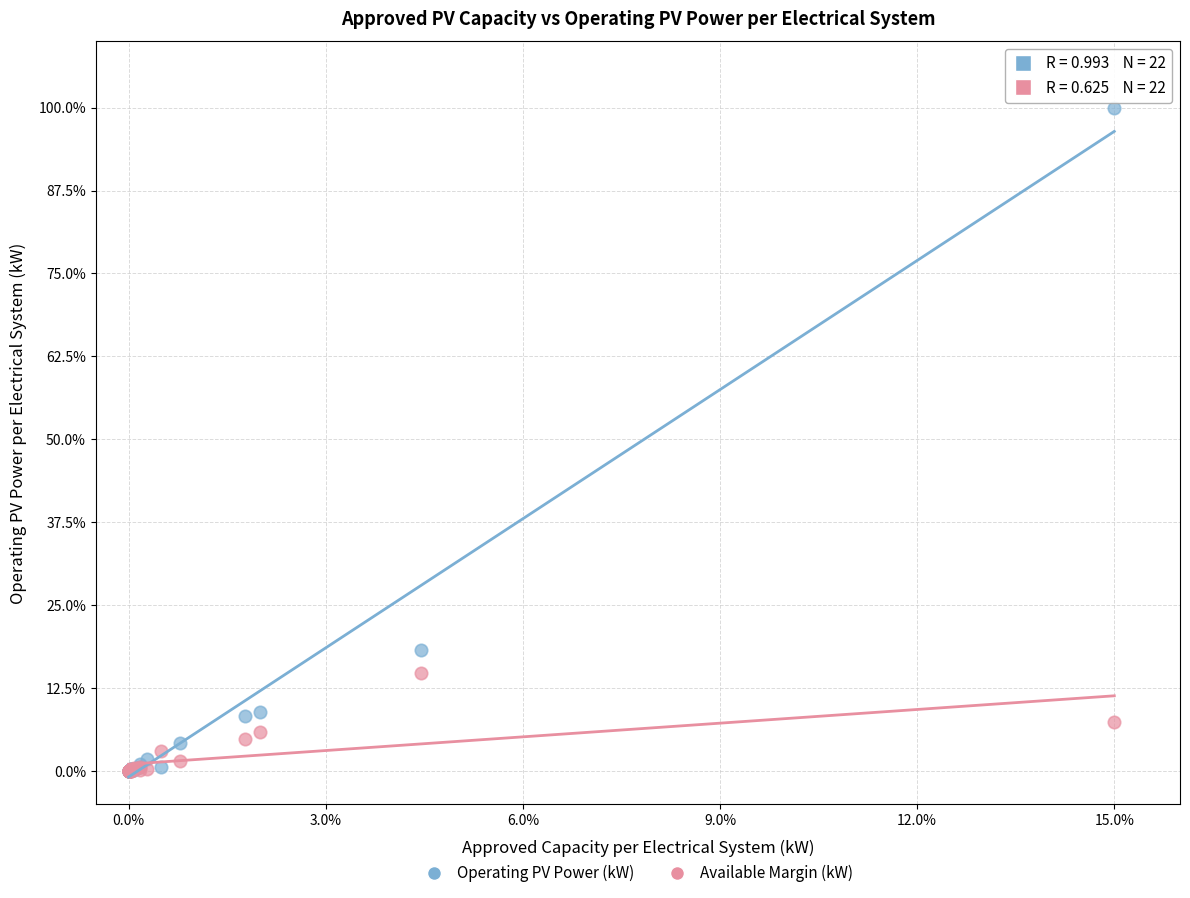

What are all the series names shown in the legend?

Operating PV Power (kW), Available Margin (kW)